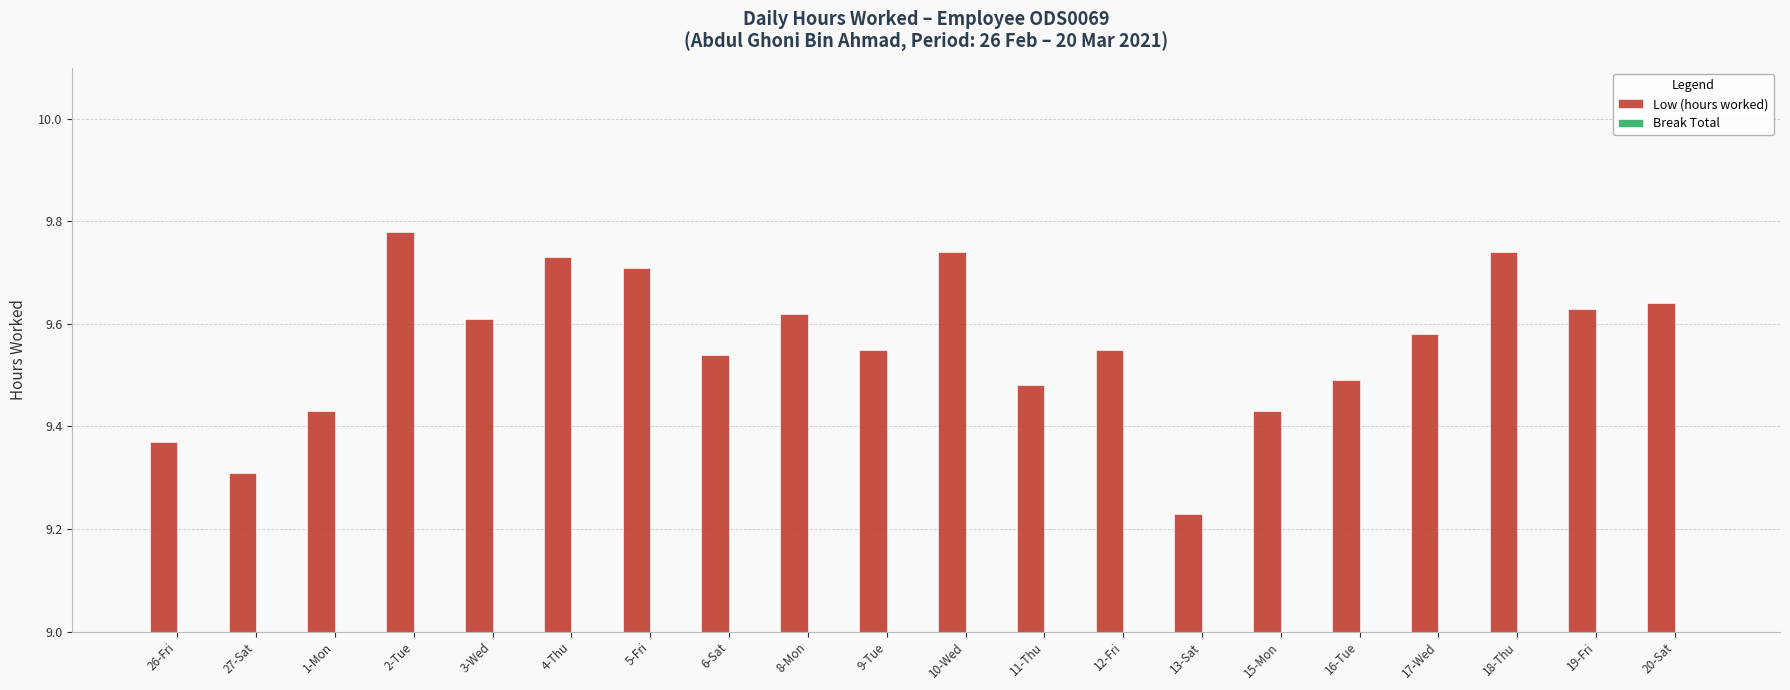

What is the sum of all values?

191.2